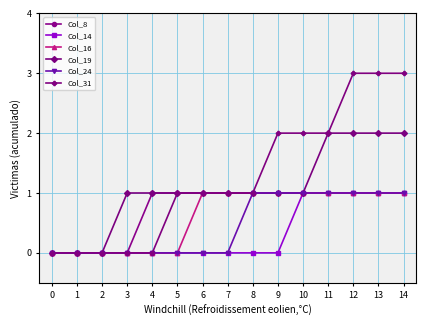

What is the value of the Col_8 point at the 11th from the left?

1